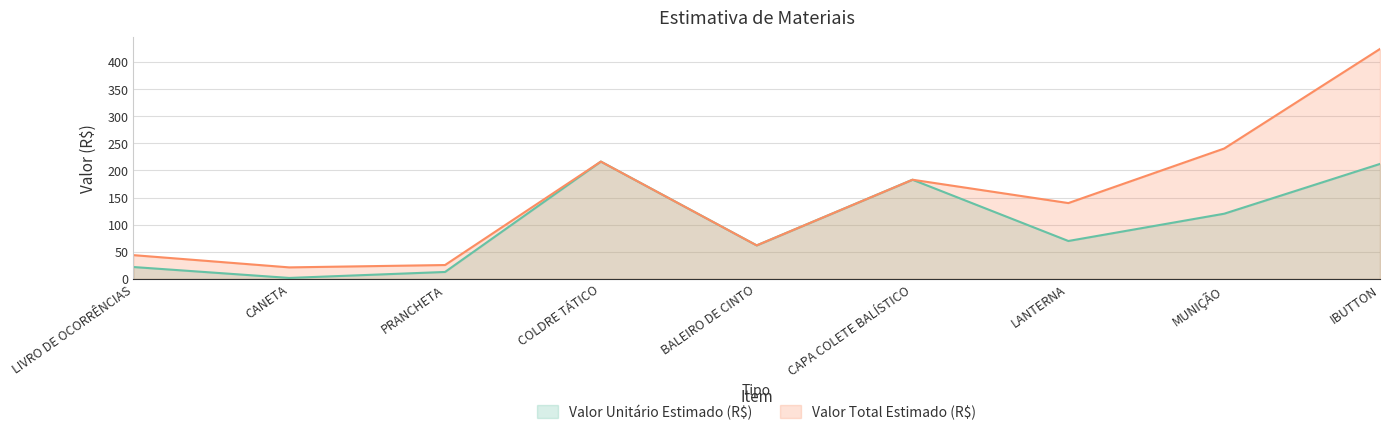

At which label is Valor Total Estimado (R$) closest to 222?

COLDRE TÁTICO